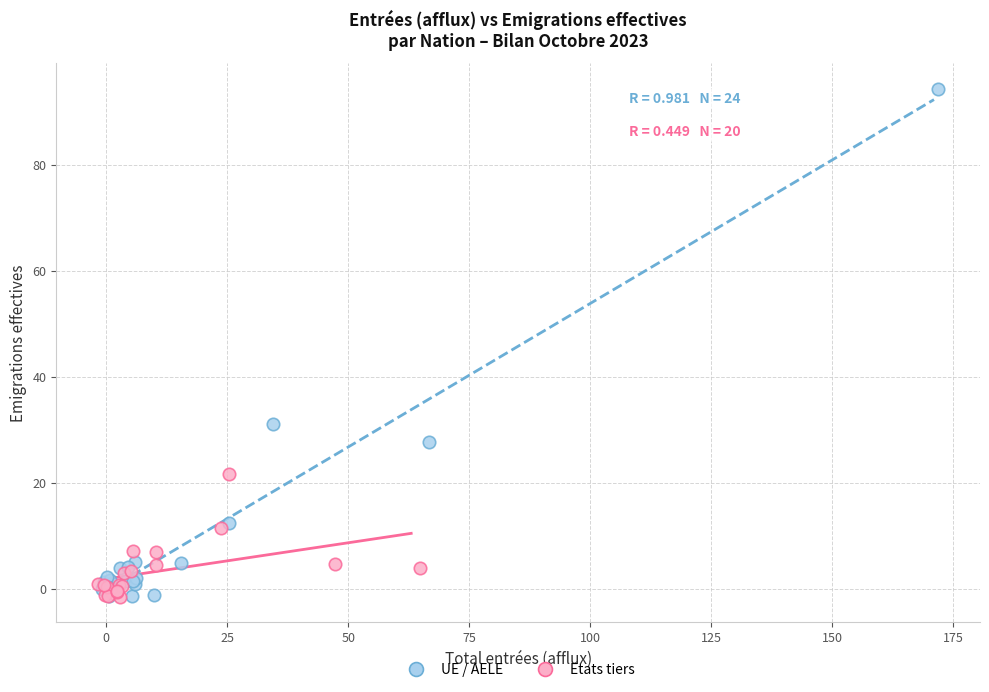

What are all the series names shown in the legend?

UE / AELE, Etats tiers